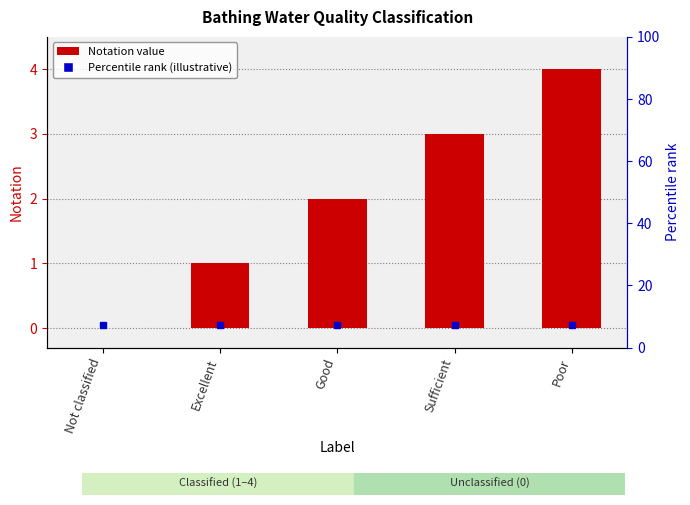

How many values are below 2?

2